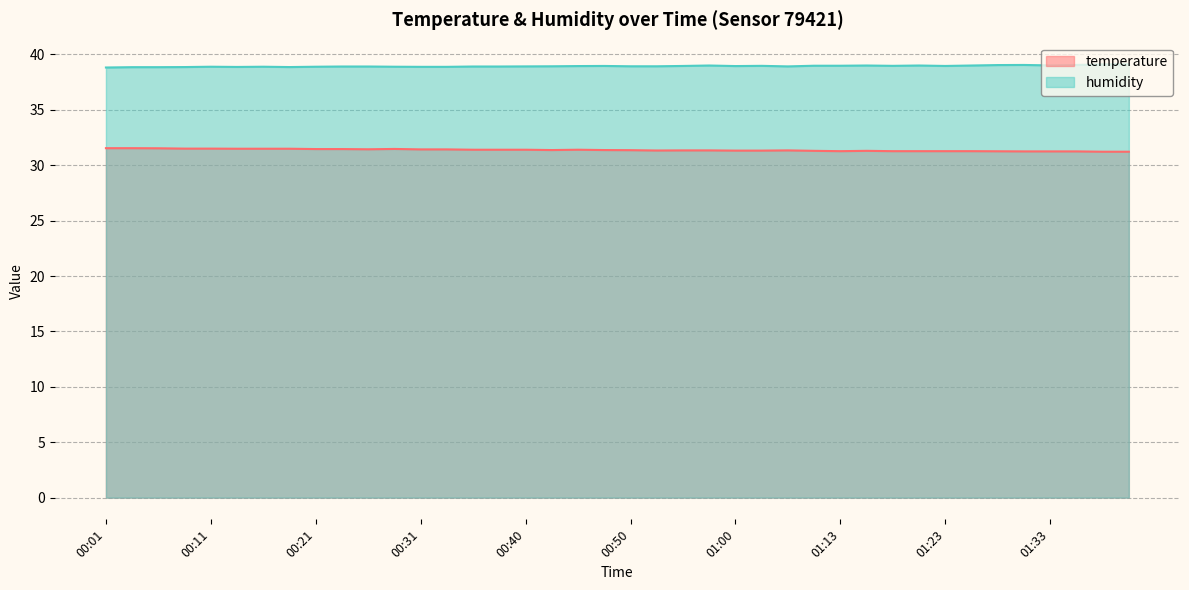

At which label is temperature closest to 31?

01:38